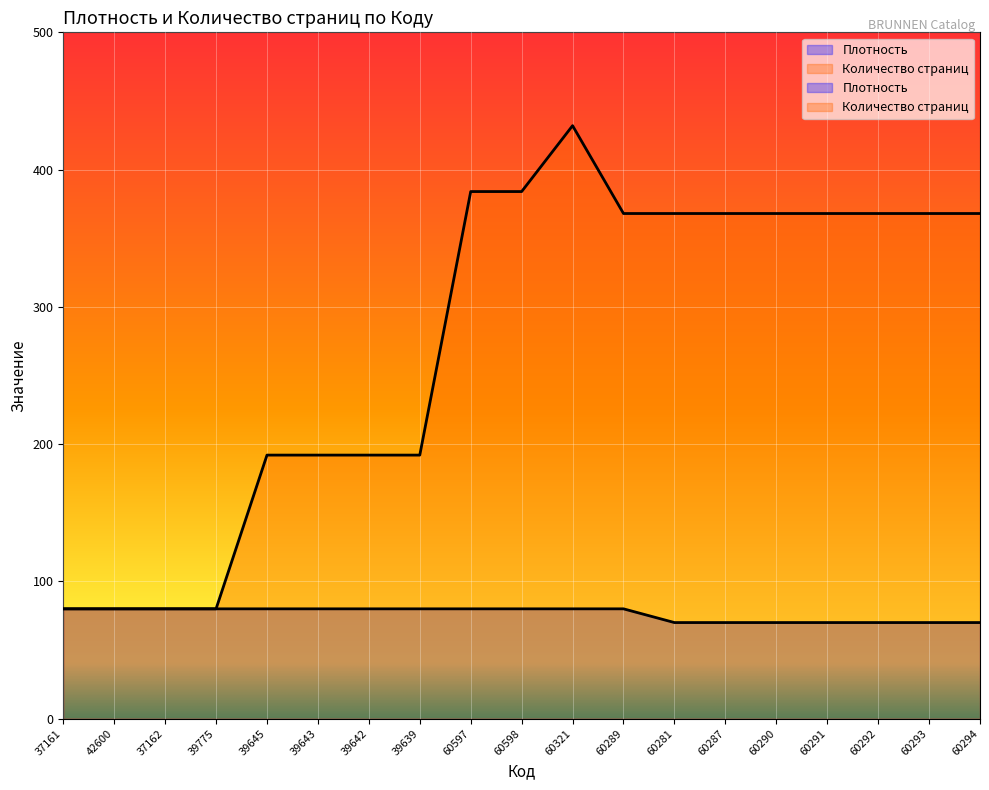

Which series has the largest total across all categories?

Количество страниц